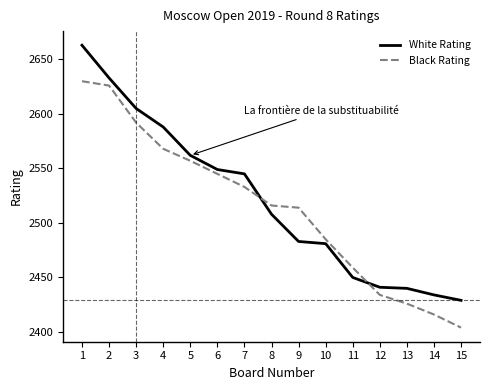

What is the sum of all White Rating values?

37811